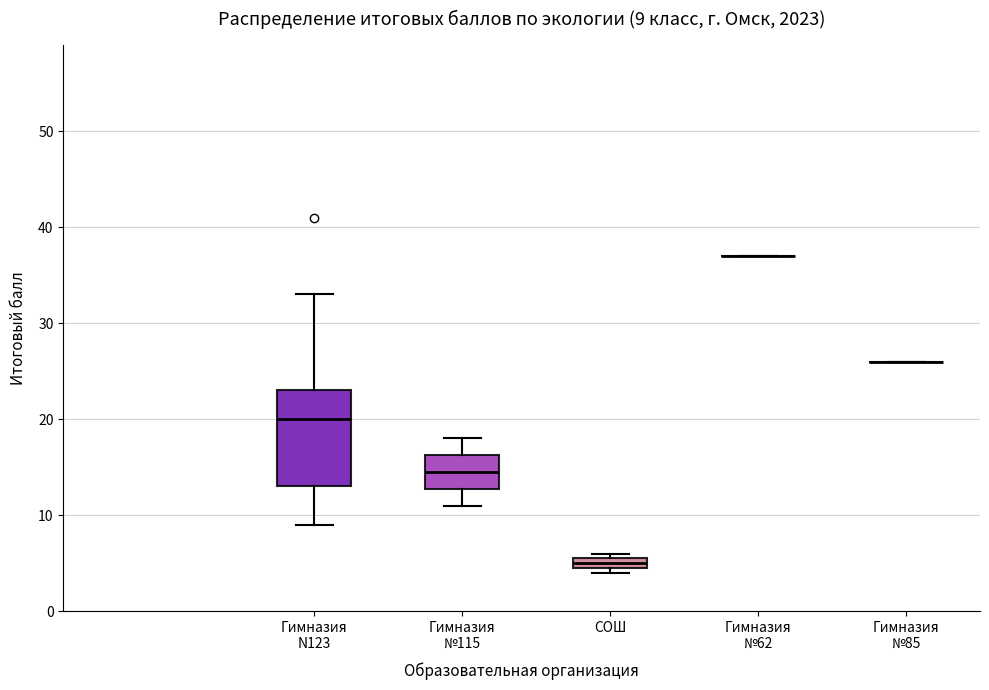

Comparing the boxes themselves (not the whiskers), which one is the tallest?

Гимназия N123